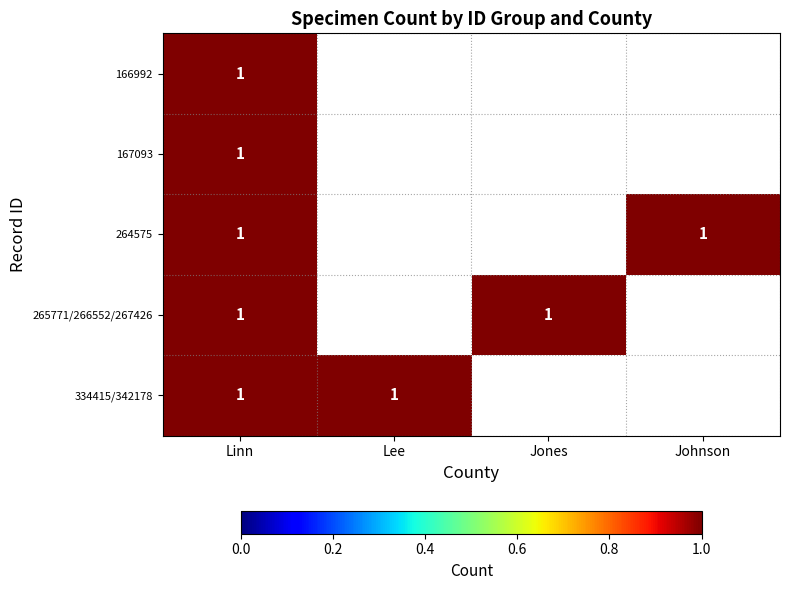

Which series changed the most between 166992 and 264575?

Johnson